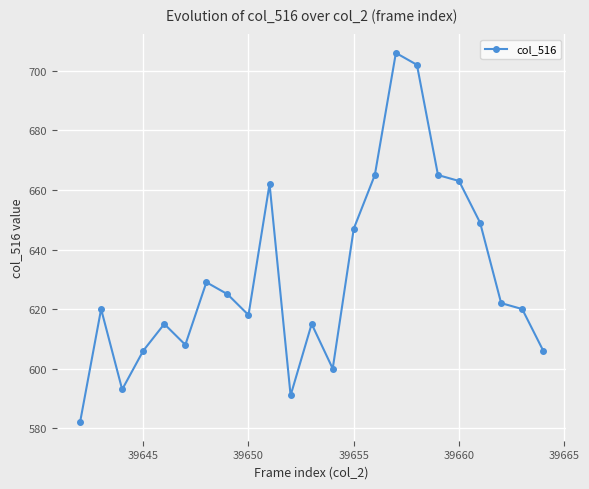

What is the difference between the maximum and minimum values?

124